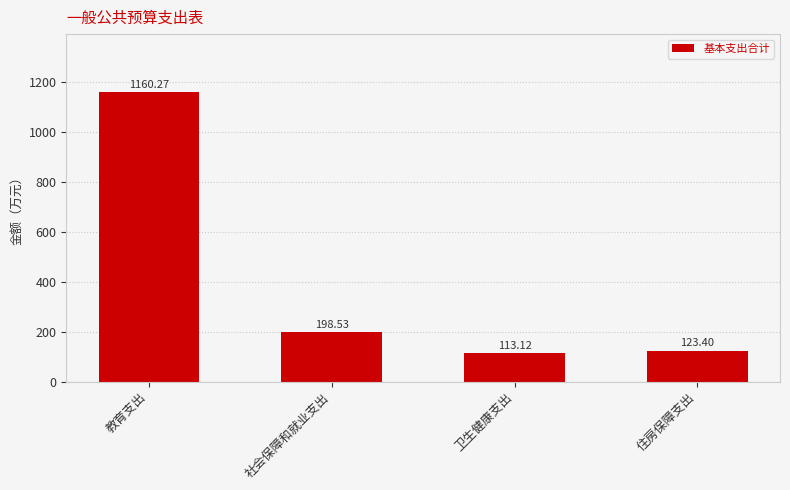

What is the sum of all values?

1595.3